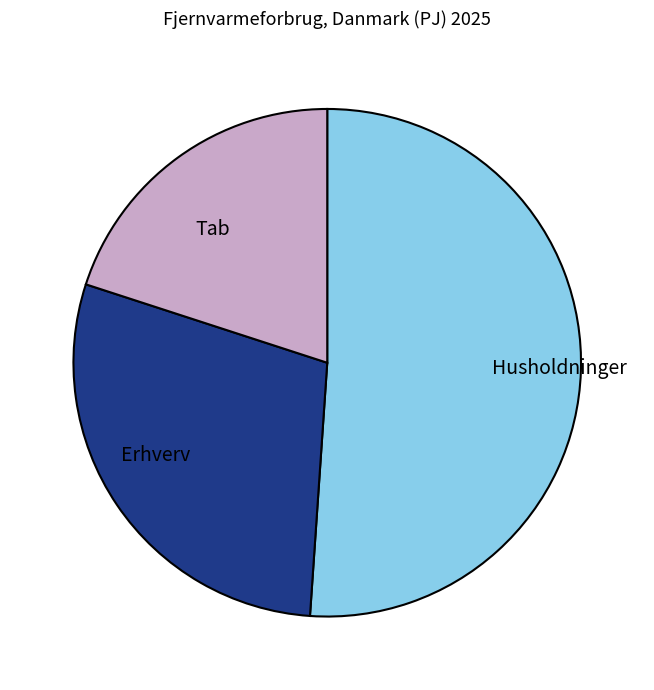

Rank the categories by value from lowest to highest.

Tab, Erhverv, Husholdninger